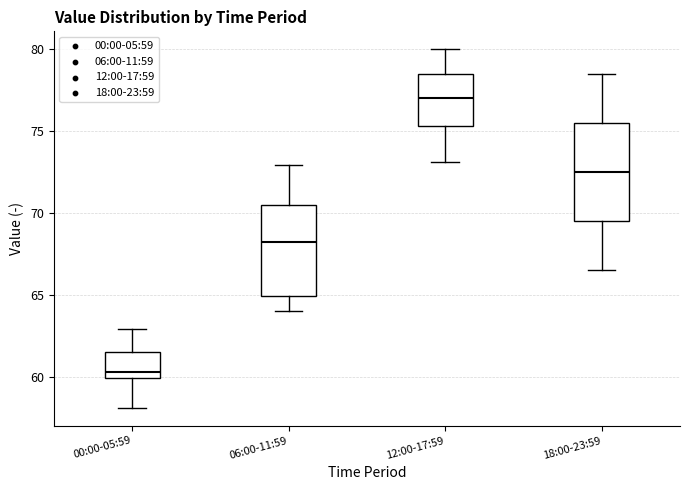

Reading left to right, transcribe this box plot: for each box, give where its median line is, the range the box spans, and where its two whiskers end, as read against the y-axis. The values are not printed on the chart, so give them approximately, as read against the axis.

00:00-05:59: median 60.5, box 60.0 to 61.5, whiskers 58.0 to 63.0
06:00-11:59: median 68.0, box 65.0 to 70.5, whiskers 64.0 to 73.0
12:00-17:59: median 77.0, box 75.5 to 78.5, whiskers 73.0 to 80.0
18:00-23:59: median 72.5, box 69.5 to 75.5, whiskers 66.5 to 78.5